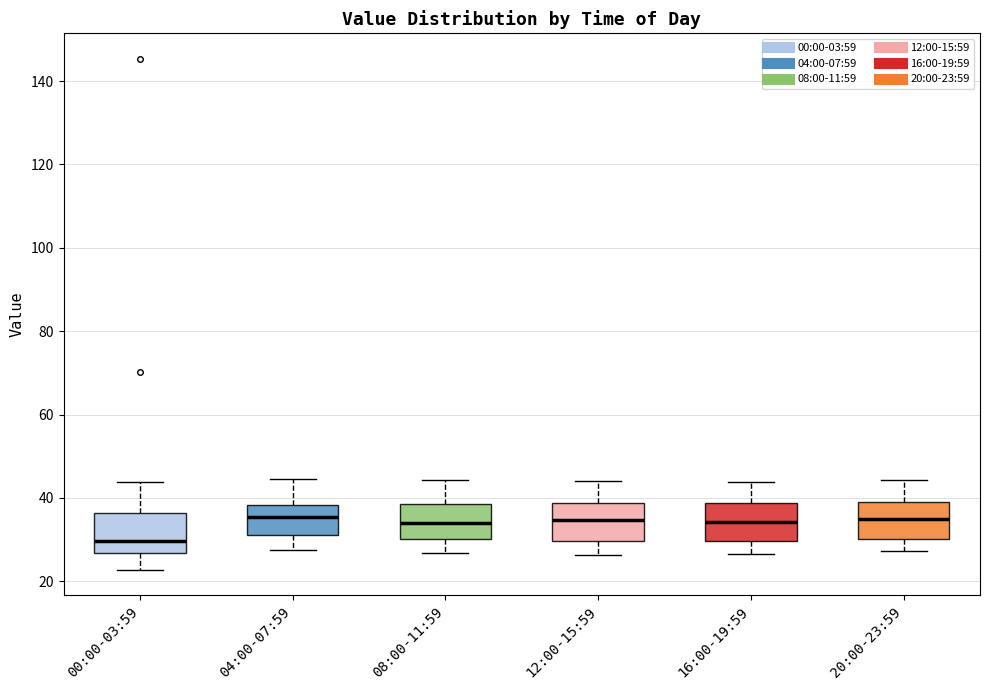

Reading left to right, transcribe this box plot: for each box, give where its median line is, the range the box spans, and where its two whiskers end, as read against the y-axis. The values are not printed on the chart, so give them approximately, as read against the axis.

00:00-03:59: median 30, box 26 to 36, whiskers 22 to 44
04:00-07:59: median 36, box 32 to 38, whiskers 28 to 44
08:00-11:59: median 34, box 30 to 38, whiskers 26 to 44
12:00-15:59: median 34, box 30 to 38, whiskers 26 to 44
16:00-19:59: median 34, box 30 to 38, whiskers 26 to 44
20:00-23:59: median 36, box 30 to 40, whiskers 28 to 44